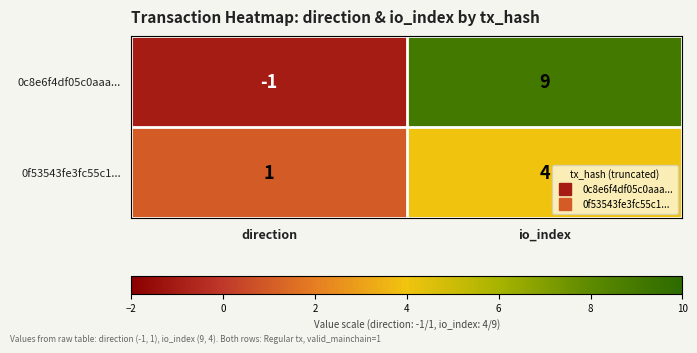

What is the maximum value shown in the chart?

9